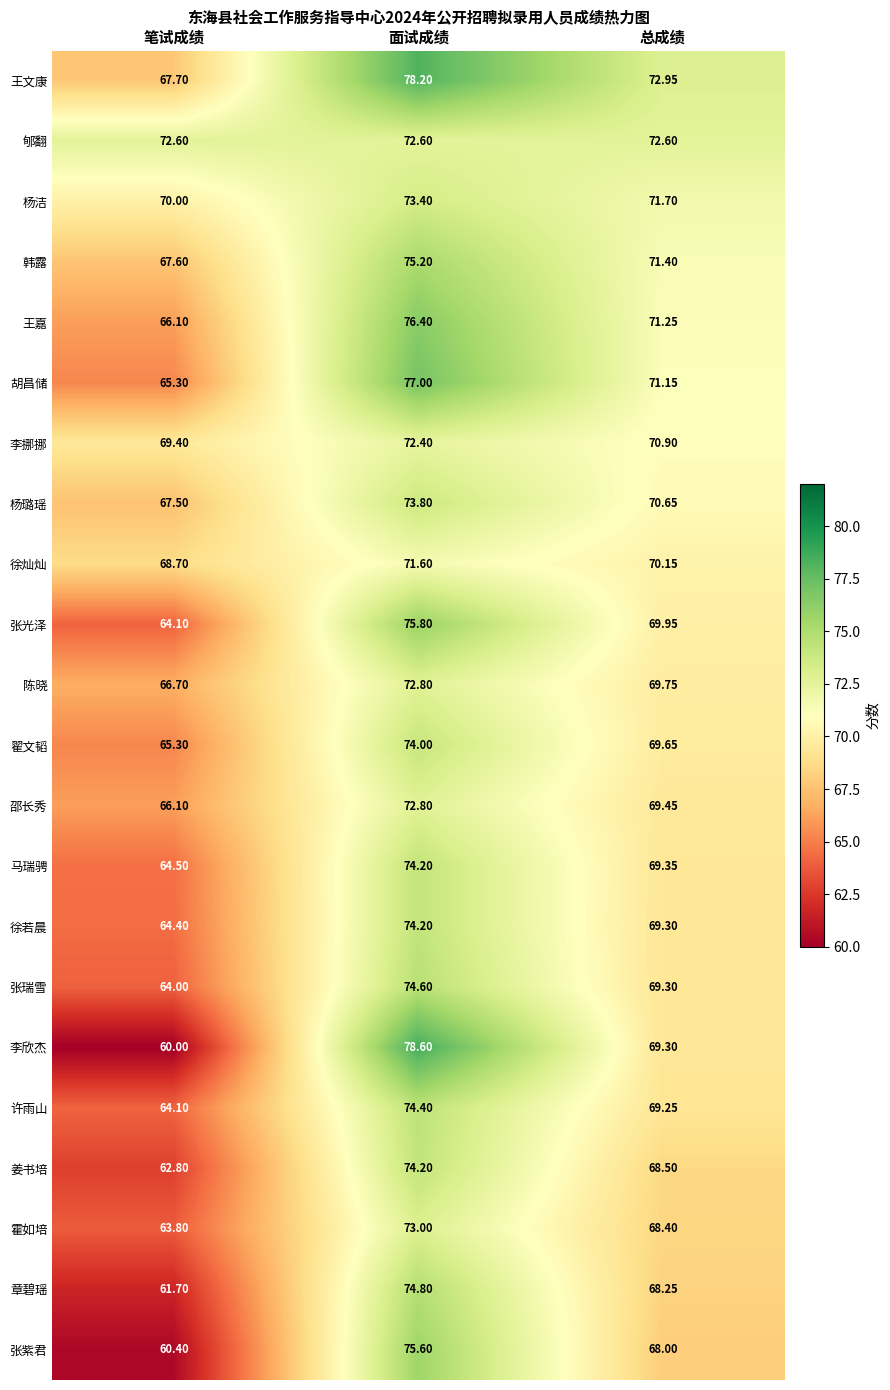

Which label corresponds to the smallest value in the chart?

笔试成绩